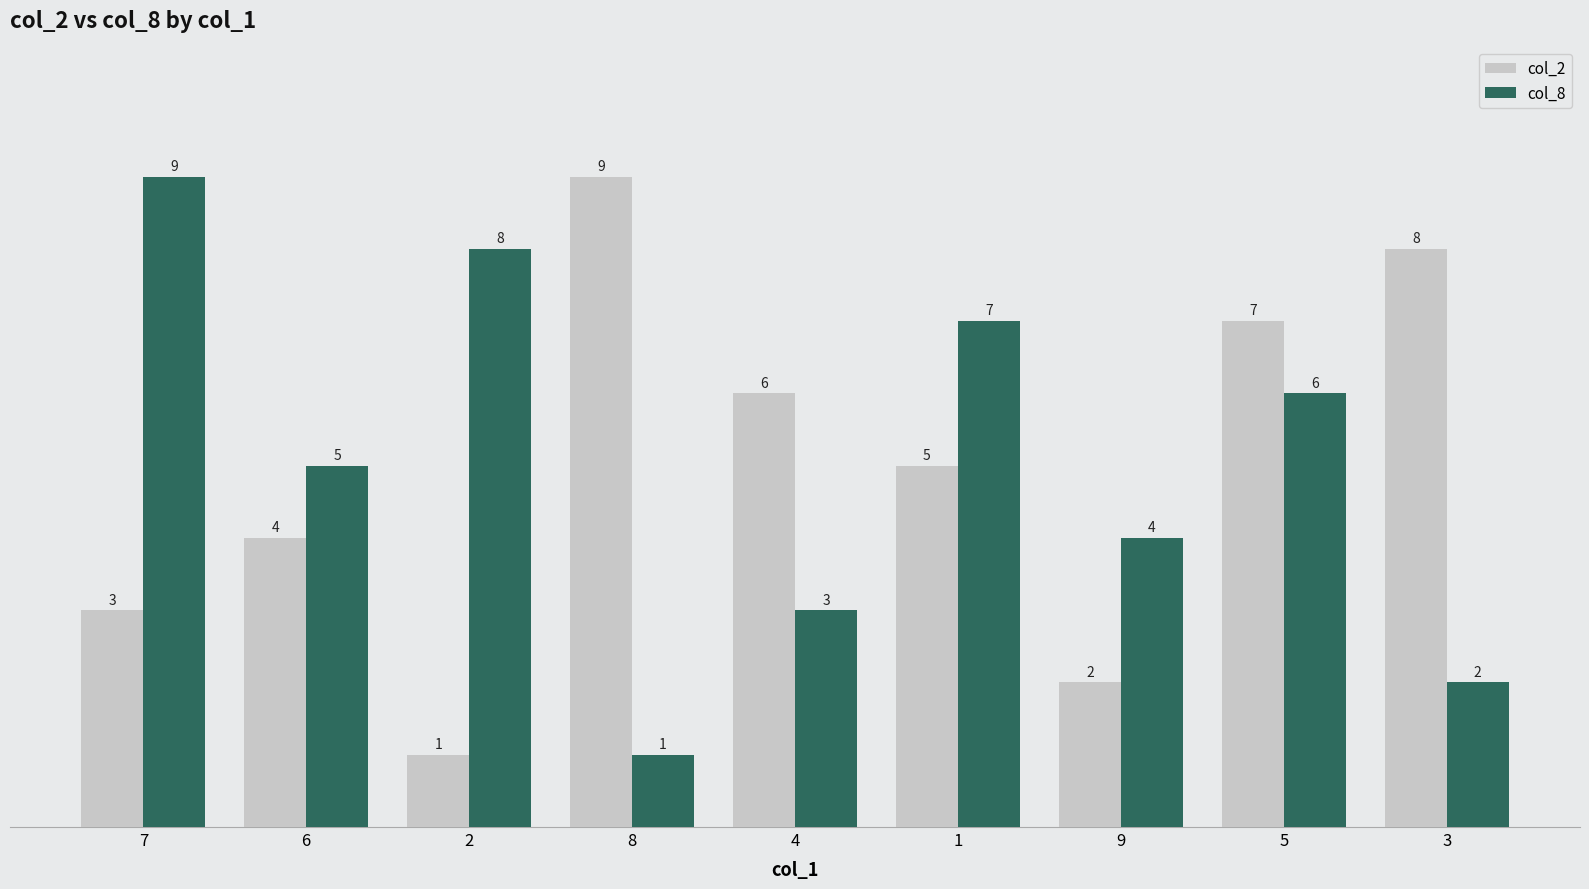

How many data points does each series have?

9